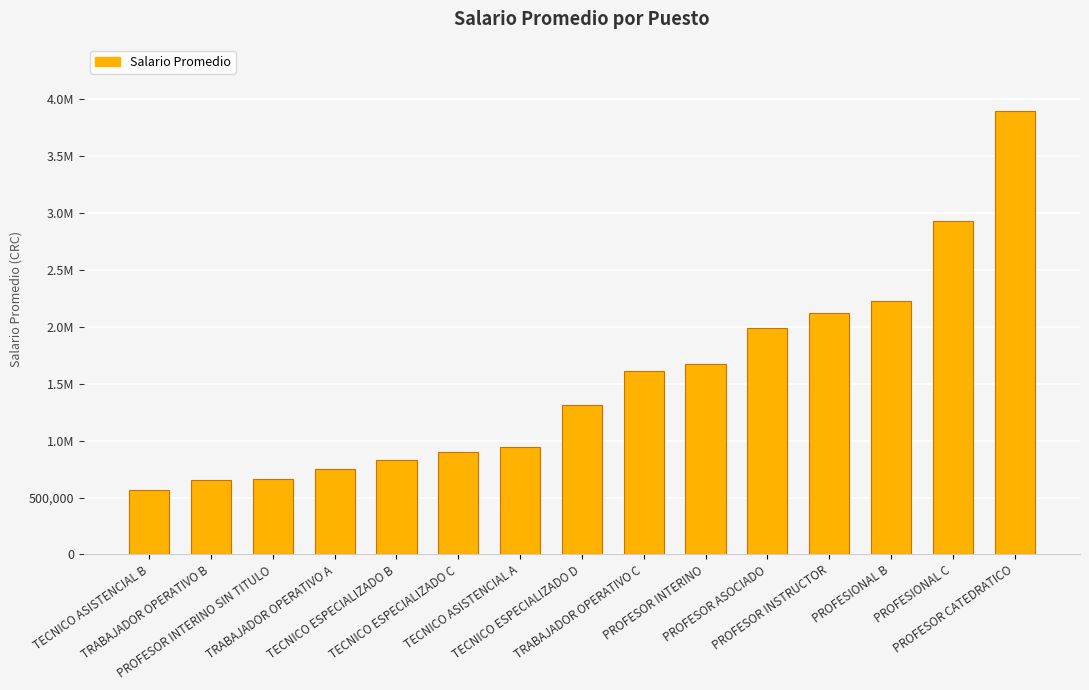

Where does the data first go above 1316255?

TECNICO ESPECIALIZADO D